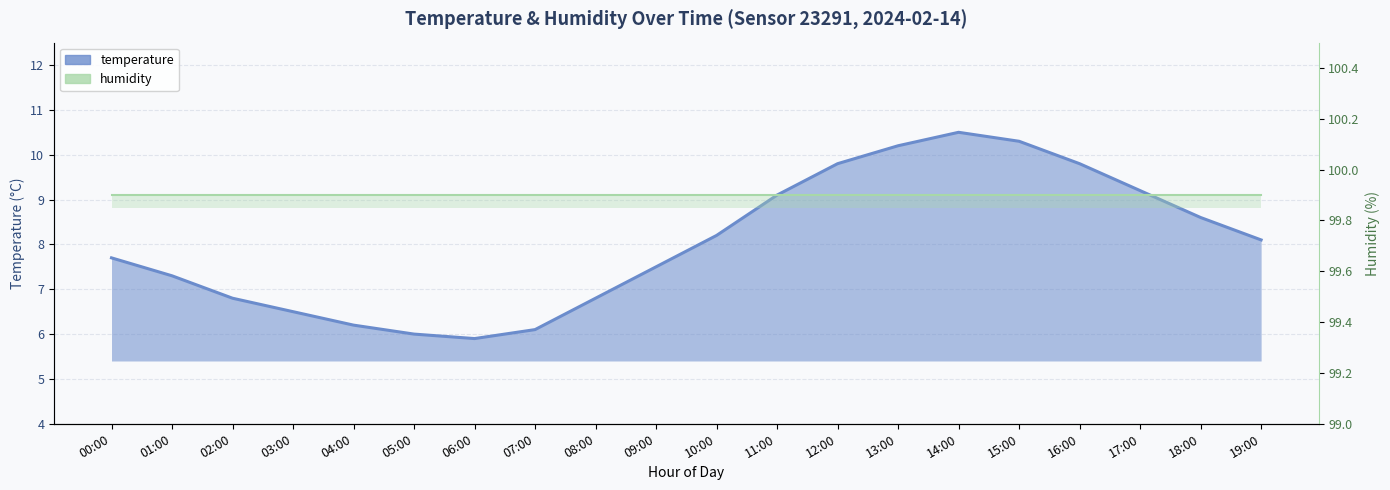

What is the ratio of the value at 00:00 to the value at 08:00?

1.1